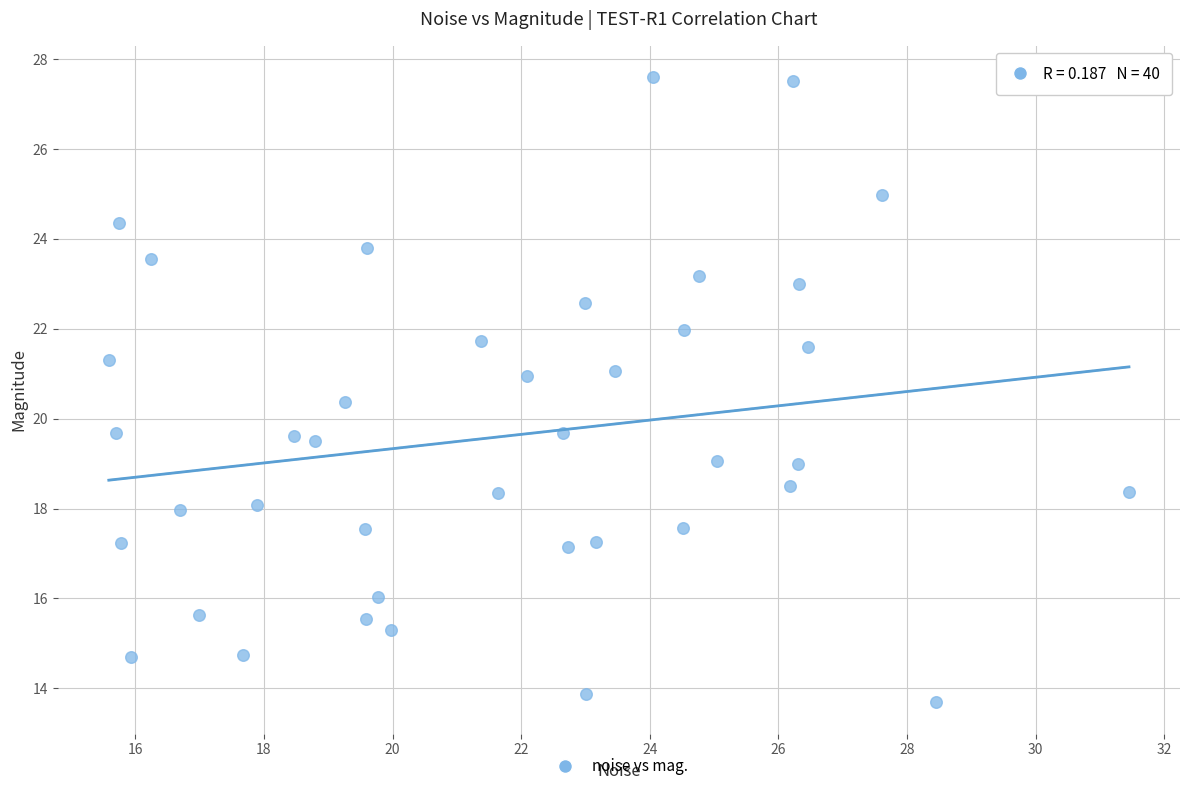

What is the range of Y values (max minus min)?

13.9